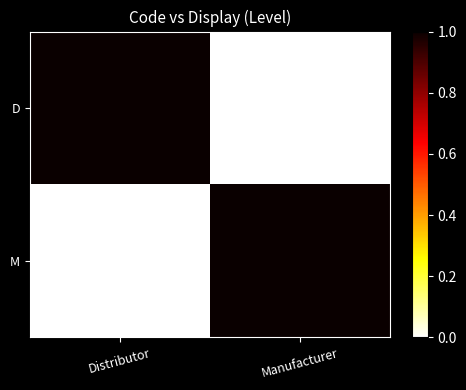

Reading left to right, what are all the values shown in this chart?

D: Distributor=1	Manufacturer=0
M: Distributor=0	Manufacturer=1